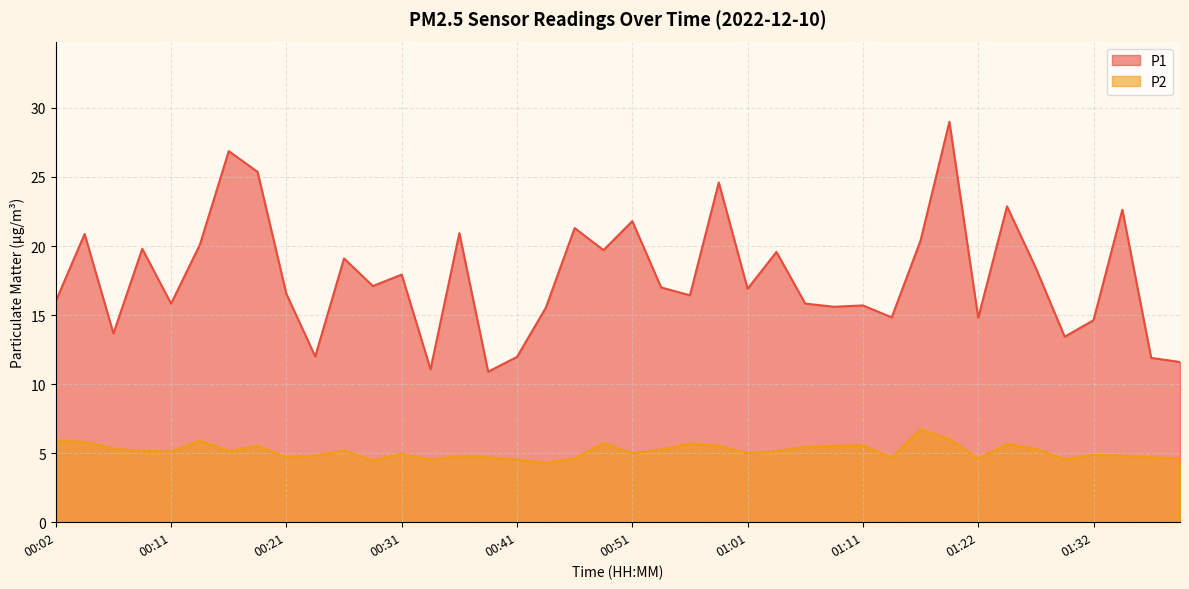

Which series has the widest spread of values?

P1